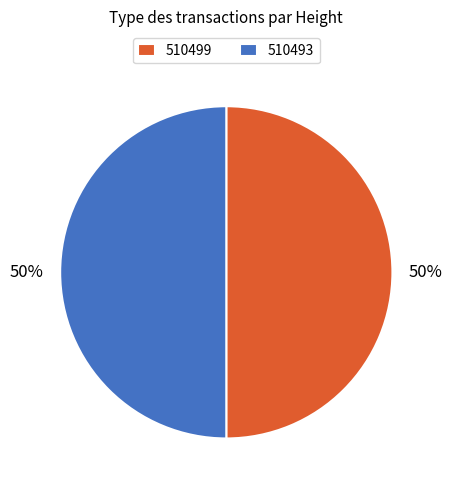

Approximately how many times larger is the value at 510499 compared to 510493?

1.0